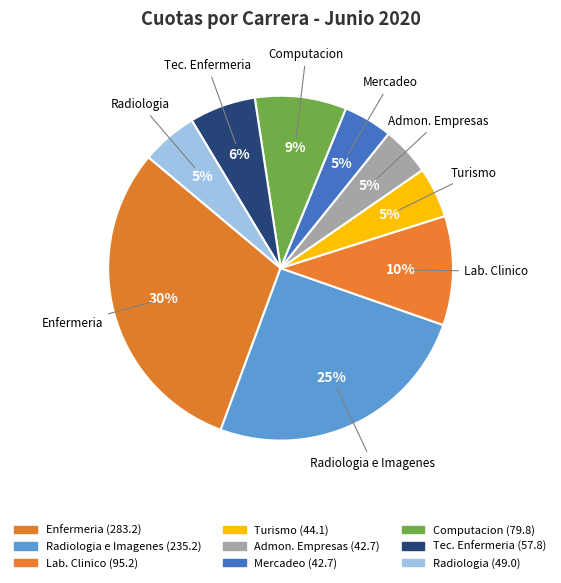

To the nearest percent, what portion does Computacion represent?

9%